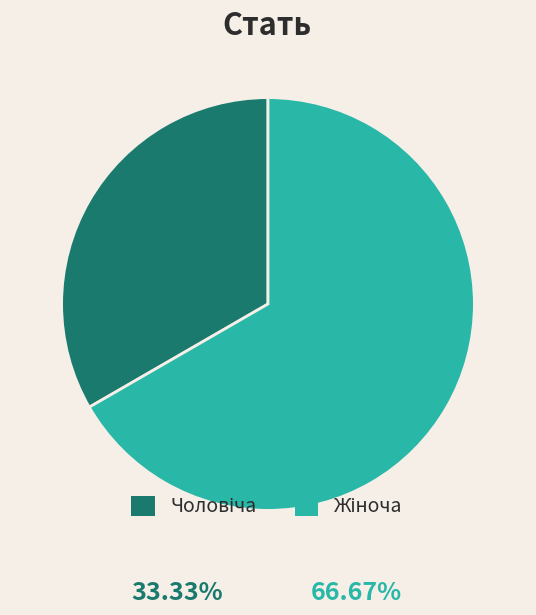

Is there a majority slice in this chart?

Yes